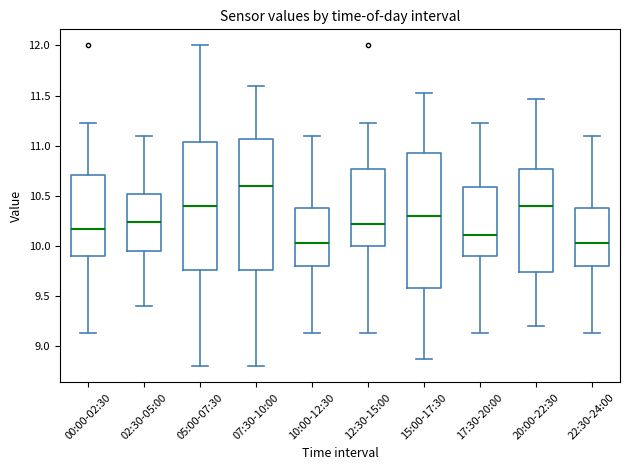

Reading left to right, transcribe this box plot: for each box, give where its median line is, the range the box spans, and where its two whiskers end, as read against the y-axis. The values are not printed on the chart, so give them approximately, as read against the axis.

00:00-02:30: median 10.15, box 9.90 to 10.70, whiskers 9.15 to 11.25
02:30-05:00: median 10.25, box 9.95 to 10.50, whiskers 9.40 to 11.10
05:00-07:30: median 10.40, box 9.75 to 11.05, whiskers 8.80 to 12.00
07:30-10:00: median 10.60, box 9.75 to 11.05, whiskers 8.80 to 11.60
10:00-12:30: median 10.05, box 9.80 to 10.40, whiskers 9.15 to 11.10
12:30-15:00: median 10.20, box 10.00 to 10.75, whiskers 9.15 to 11.25
15:00-17:30: median 10.30, box 9.60 to 10.95, whiskers 8.85 to 11.55
17:30-20:00: median 10.10, box 9.90 to 10.60, whiskers 9.15 to 11.25
20:00-22:30: median 10.40, box 9.75 to 10.75, whiskers 9.20 to 11.45
22:30-24:00: median 10.05, box 9.80 to 10.40, whiskers 9.15 to 11.10